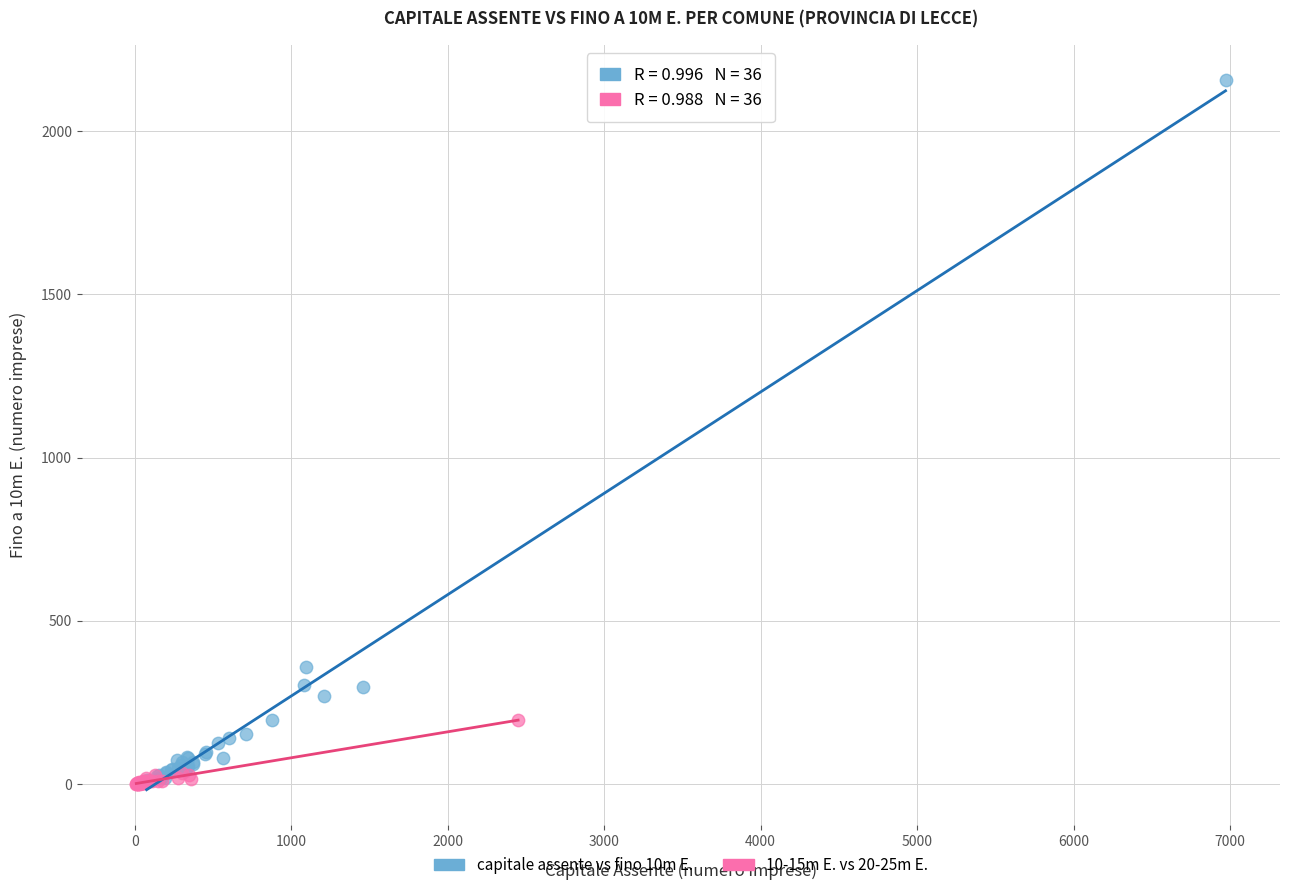

Which series reaches the maximum Y coordinate?

capitale assente vs fino 10m E.